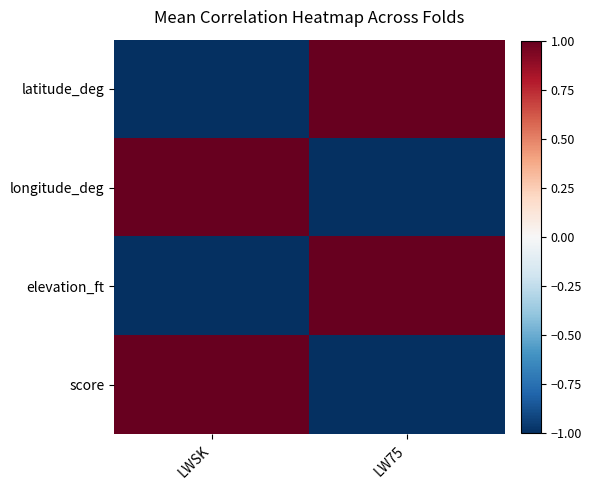

Which series has the widest spread of values?

latitude_deg